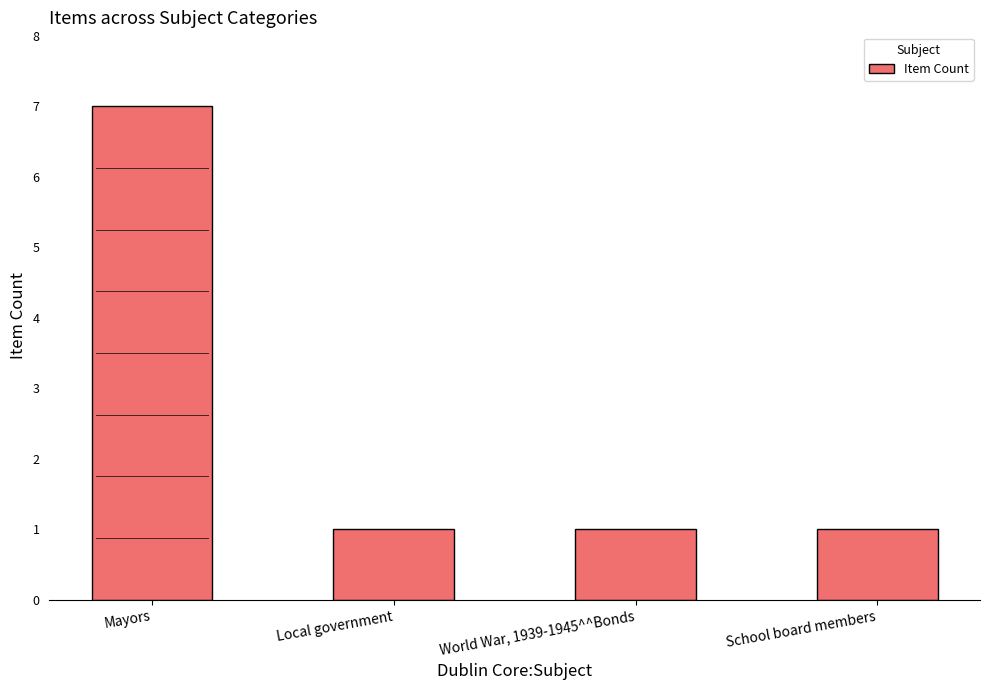

How many series are shown in this chart?

1